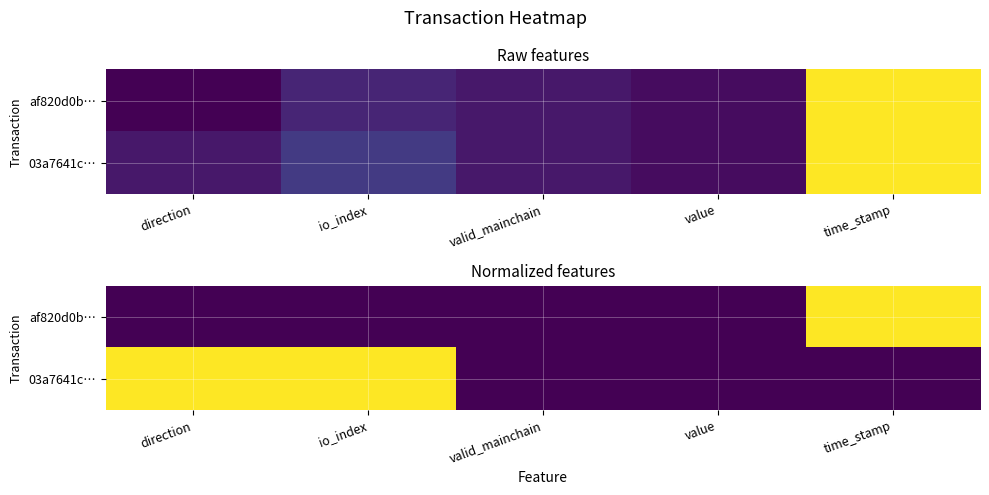

Is it true that 03a7641c… equals 0 at valid_mainchain?

True